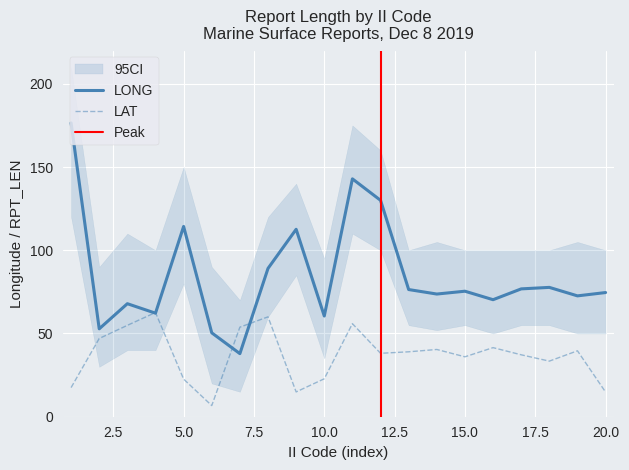

True or false: LAT has more than 2 points higher than both neighbors.

True